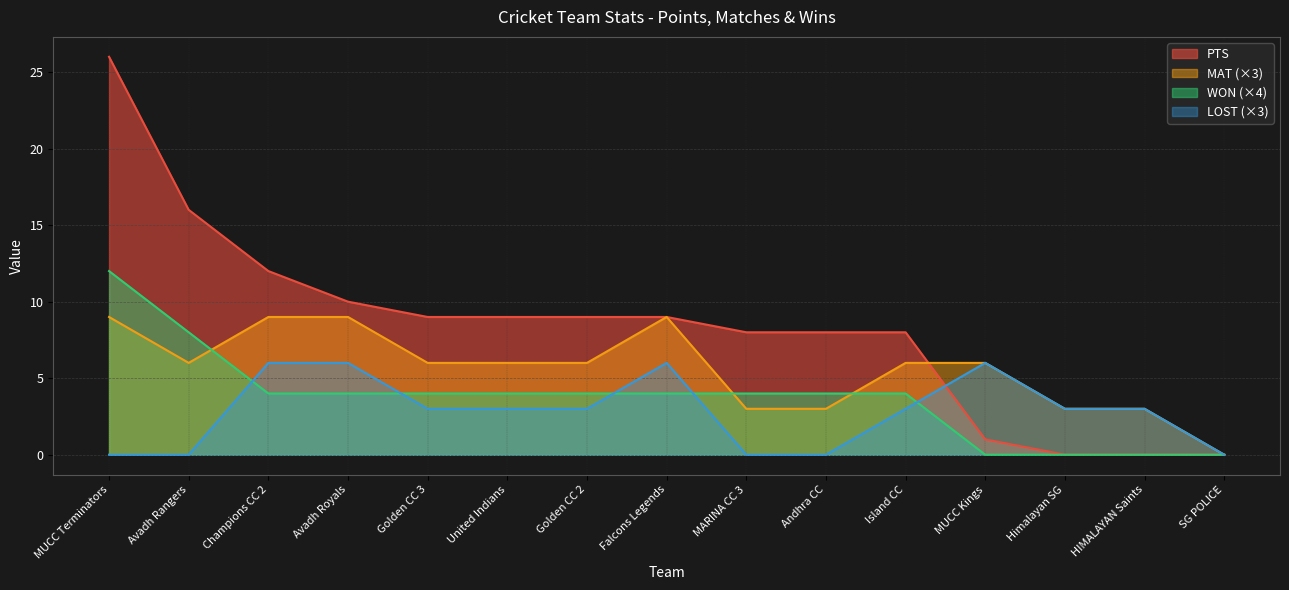

True or false: LOST and PTS intersect in this chart.

True